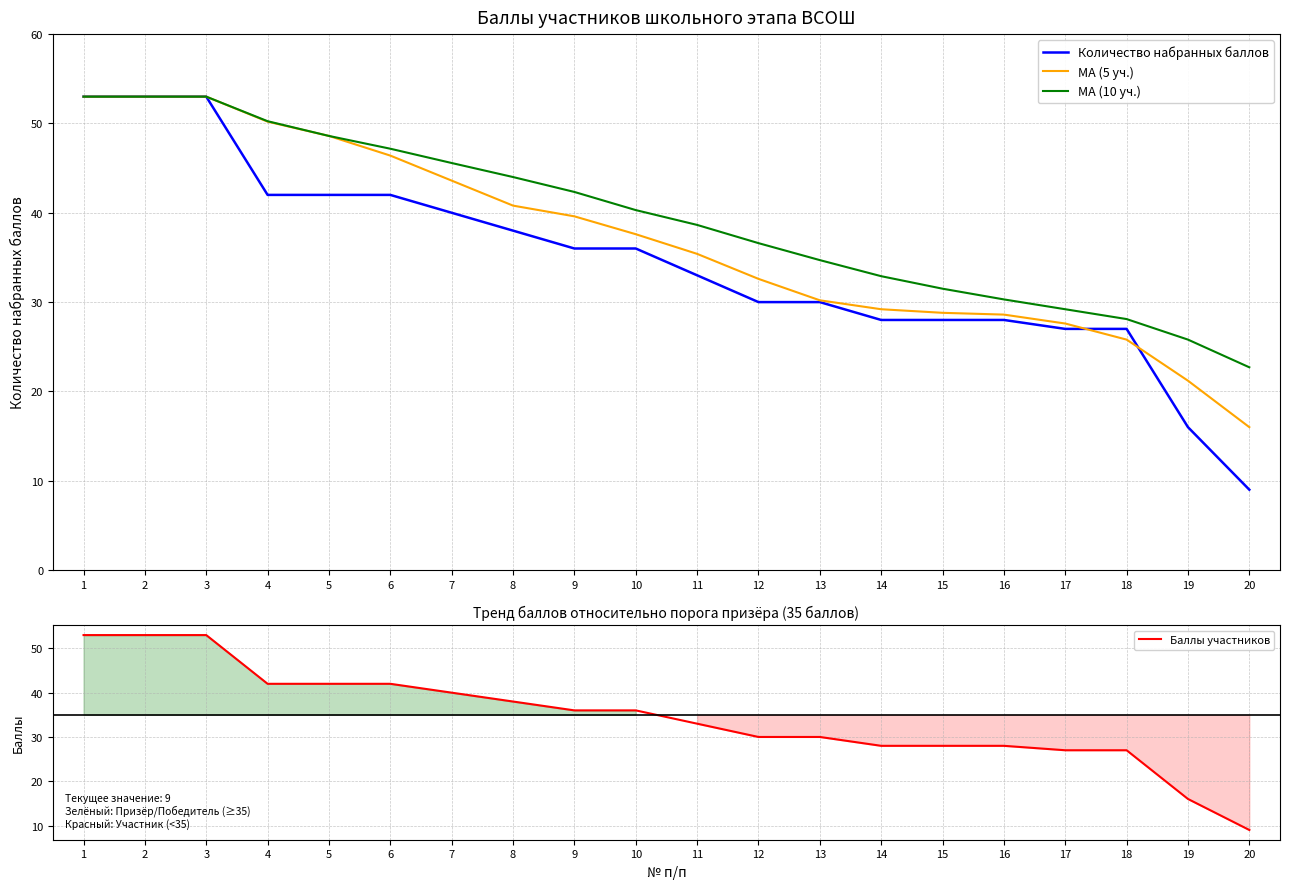

Rank the series by their maximum value, from highest to lowest.

Количество набранных баллов, МА (5 уч.), МА (10 уч.), Баллы участников